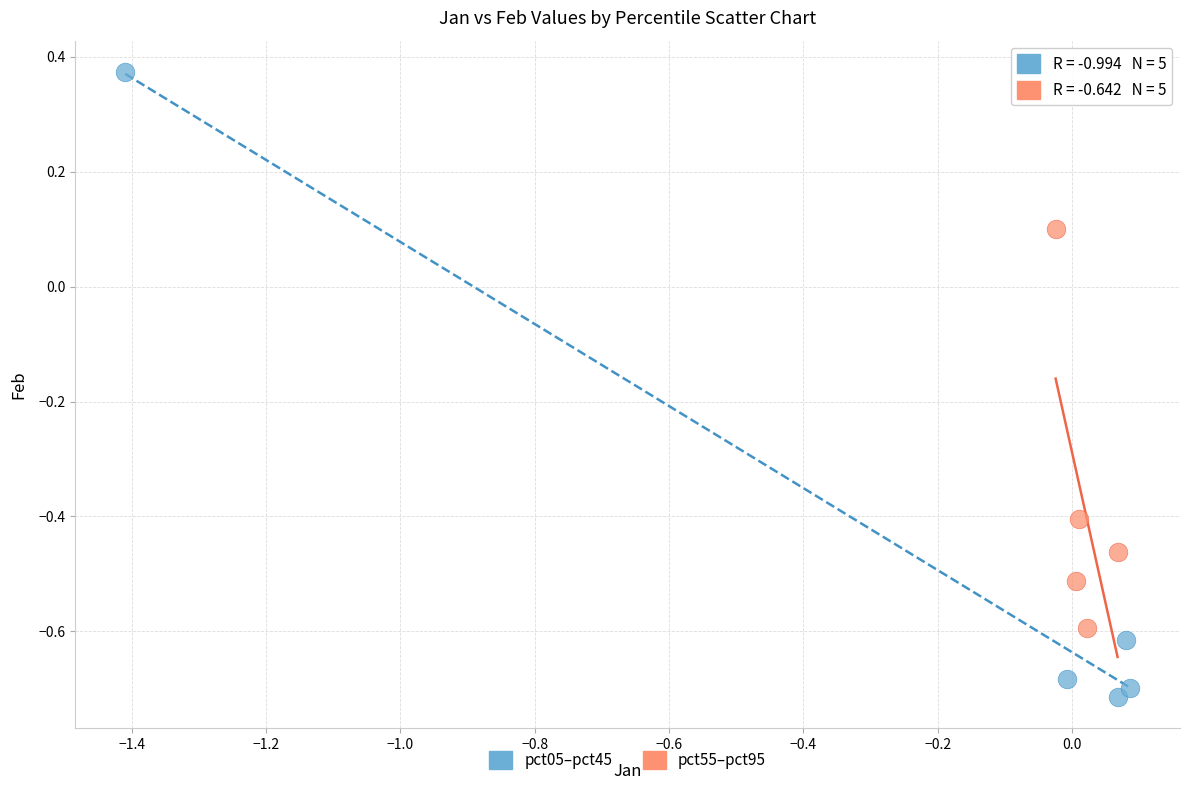

What are all the series names shown in the legend?

pct05–pct45, pct55–pct95